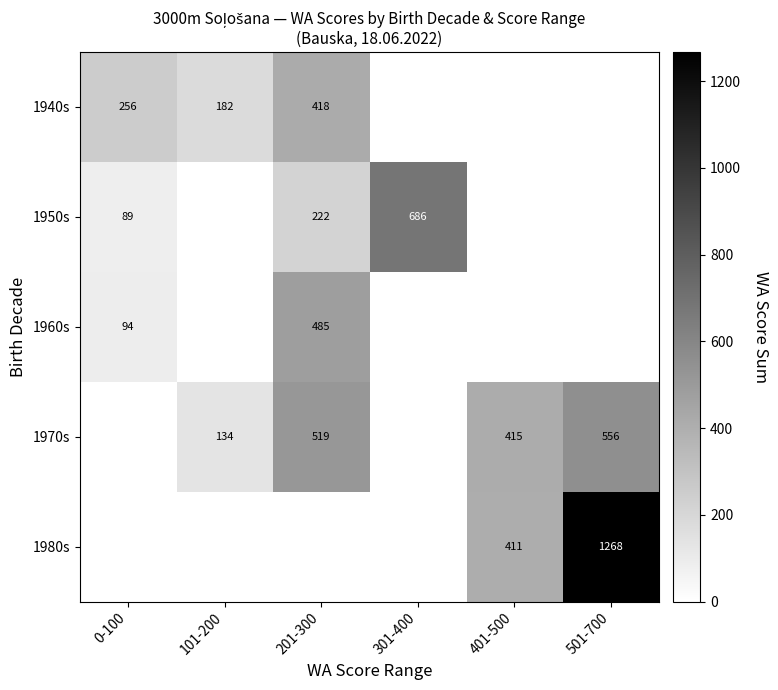

Is it true that 1970s equals 415 at 401-500?

True